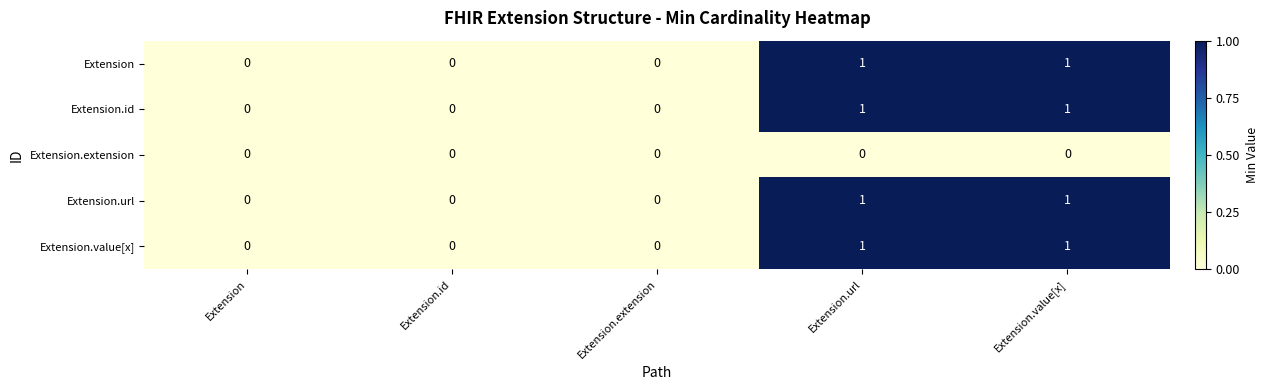

Is the value of Extension.url at Extension.url greater than the value of Extension at Extension?

Yes